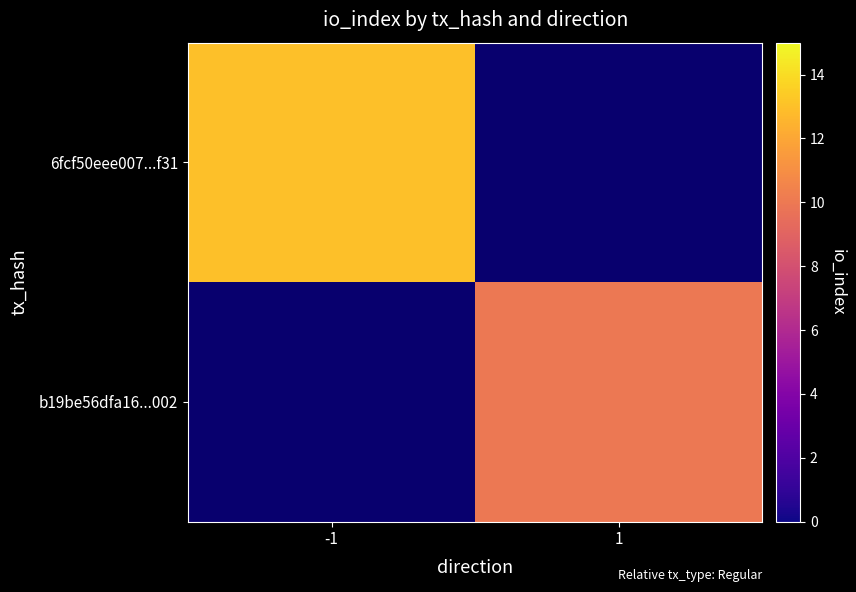

At which label is 6fcf50eee007...f31 closest to 13?

-1